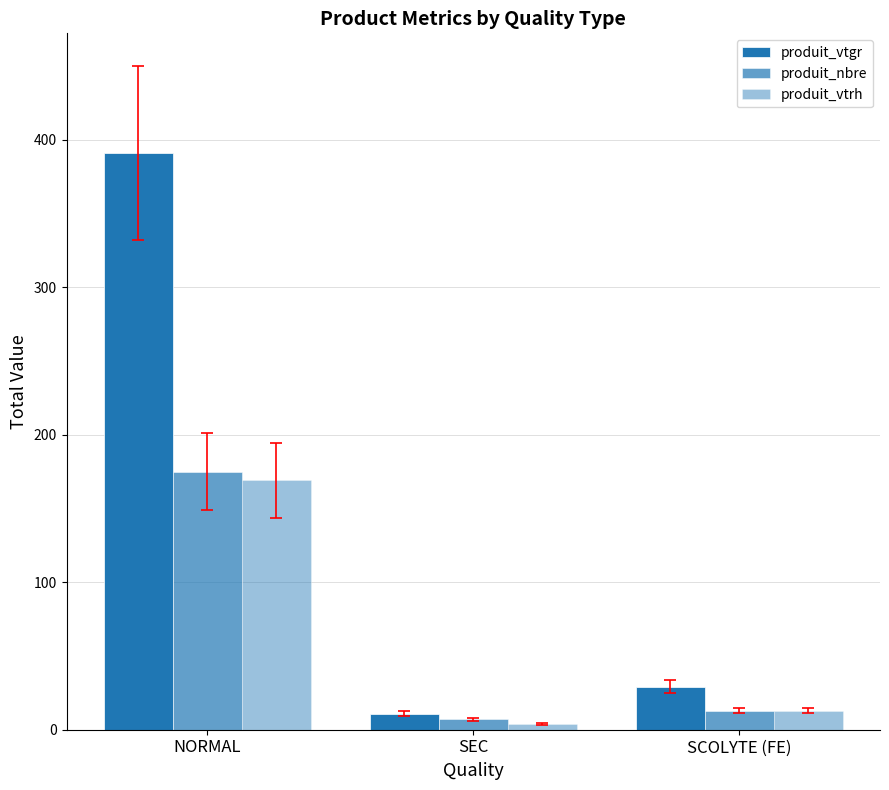

How many series are shown in this chart?

3